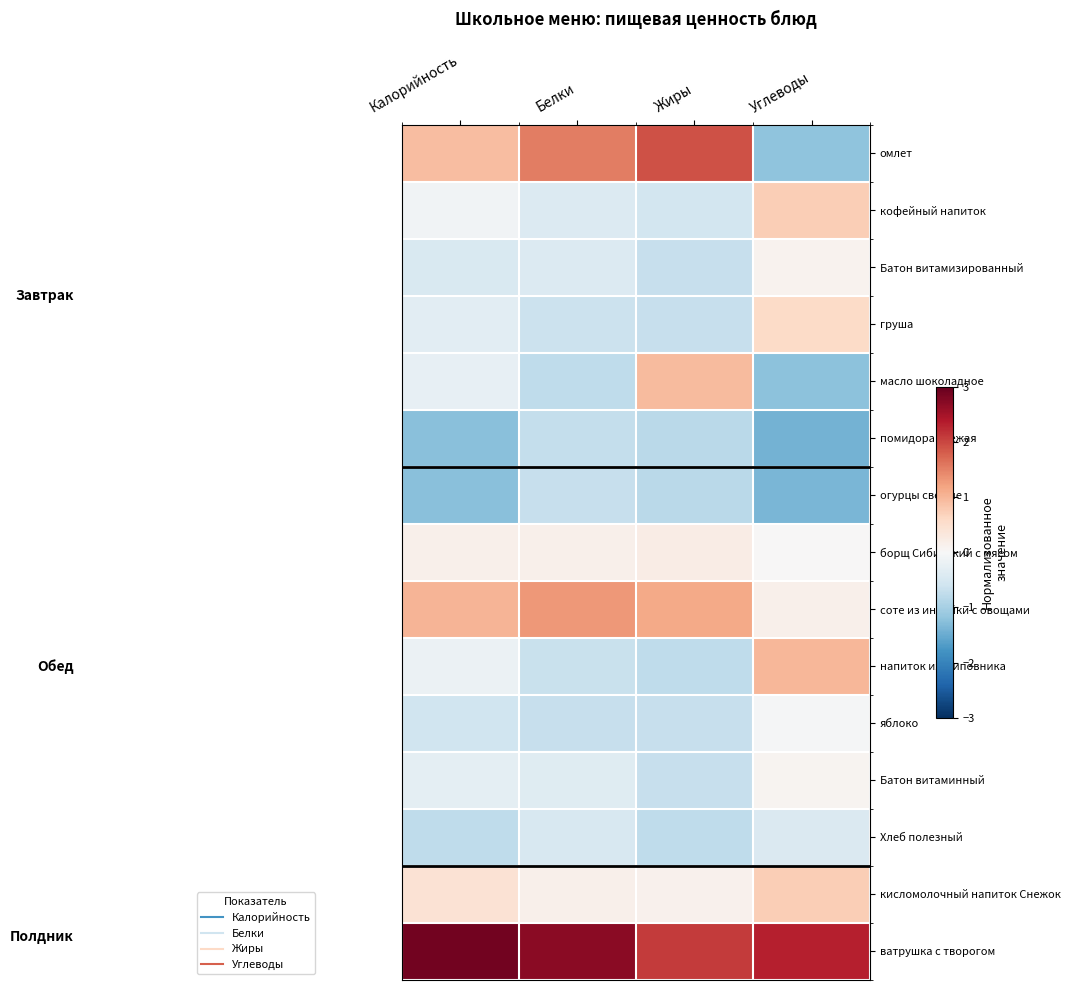

What is the spread (max minus min) of values at Жиры?

2.9